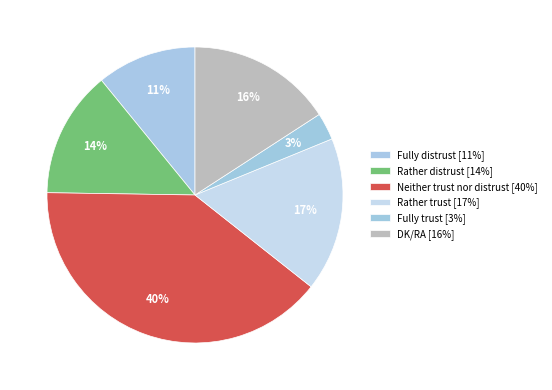

How many segments does this pie chart have?

6